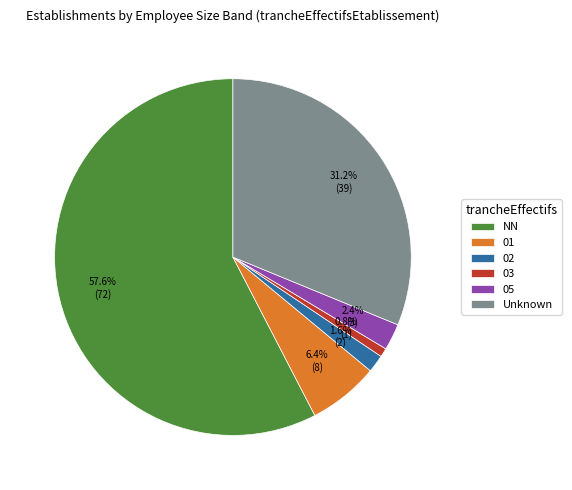

How many slices are in this pie chart?

6